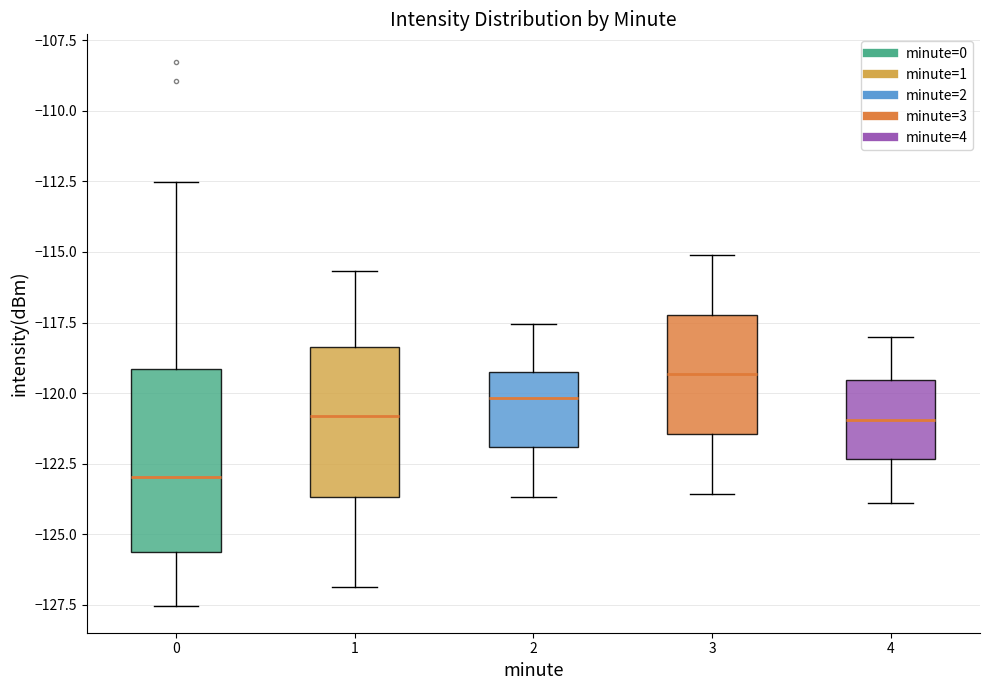

Which box's median line is the highest?

3